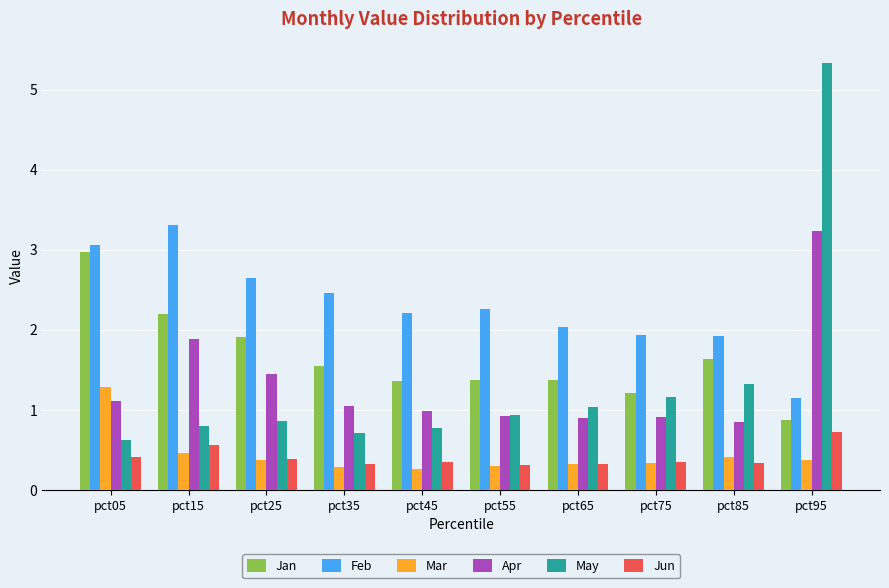

What is the difference between the May values at pct55 and pct35?

0.2